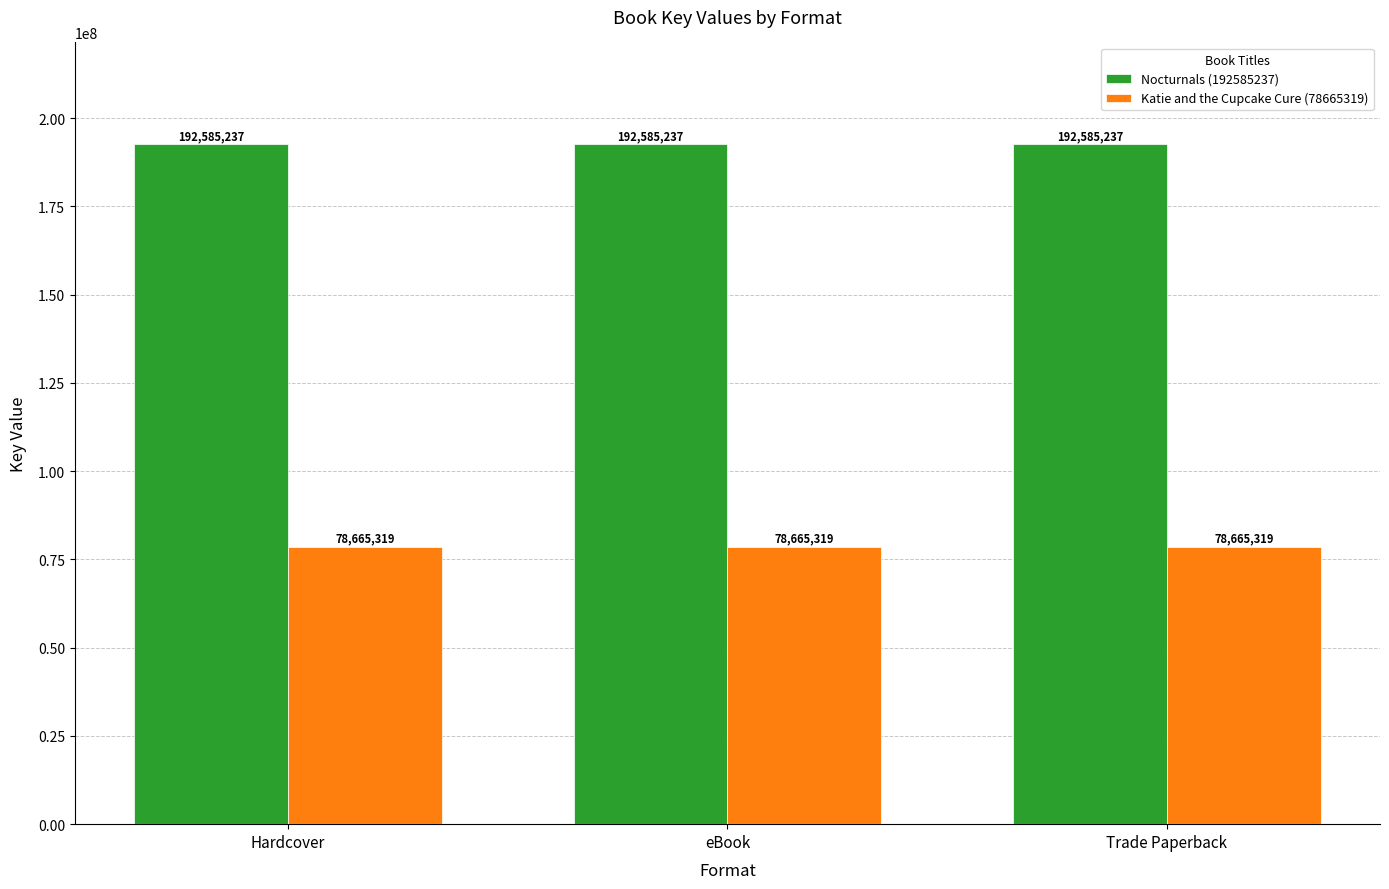

Rank the series at Hardcover from highest to lowest value.

Nocturnals (192585237), Katie and the Cupcake Cure (78665319)